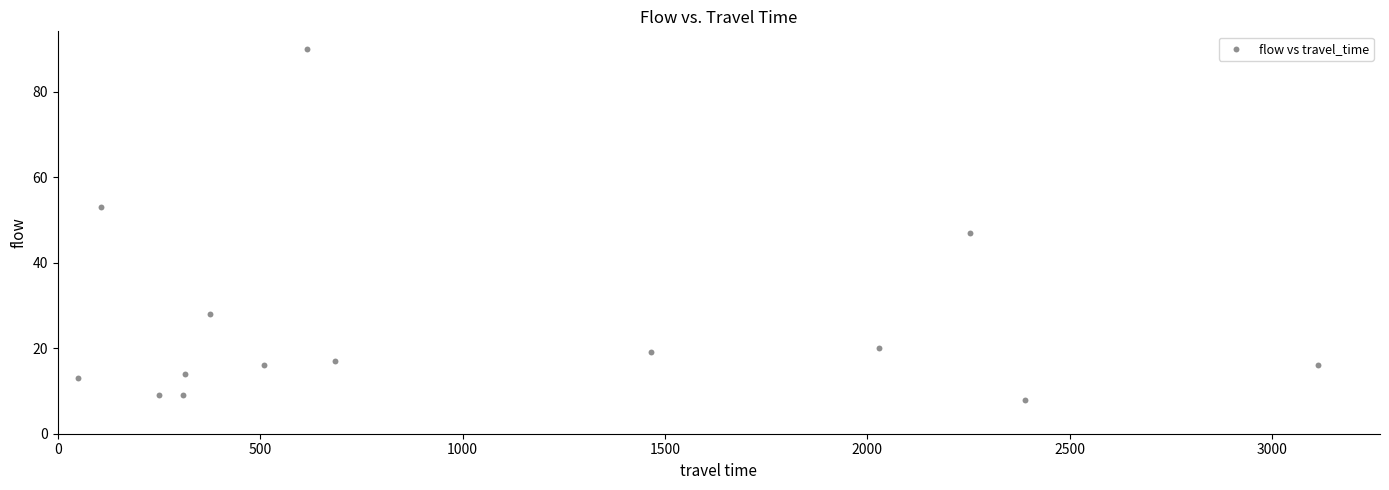

What Y value in the scatter plot is closest to 49?

47